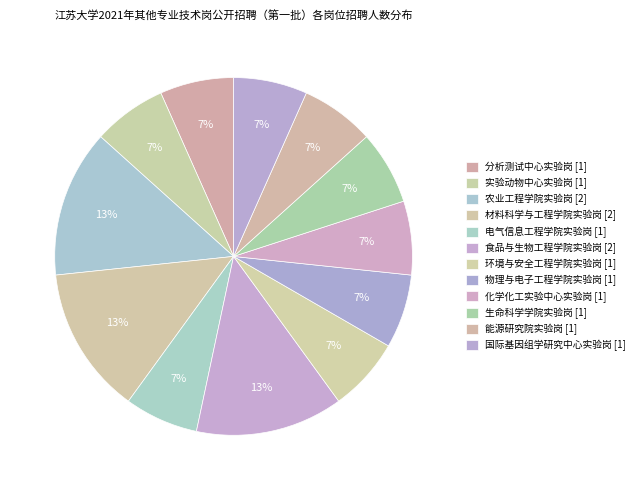

Count the number of slices in the pie.

12